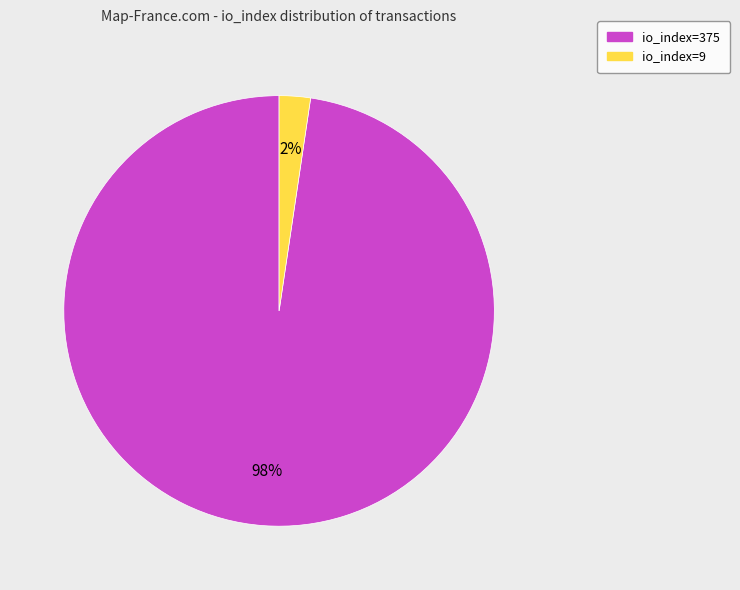

To the nearest percent, what is the average slice percentage?

50%